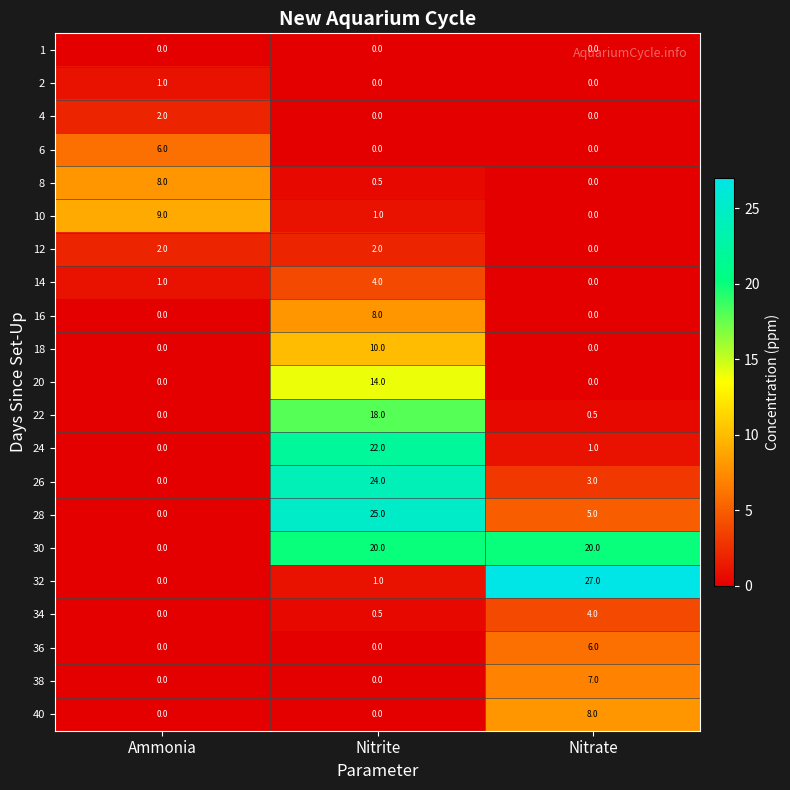

What is the difference between the maximum and minimum values in the 30 series?

20.0